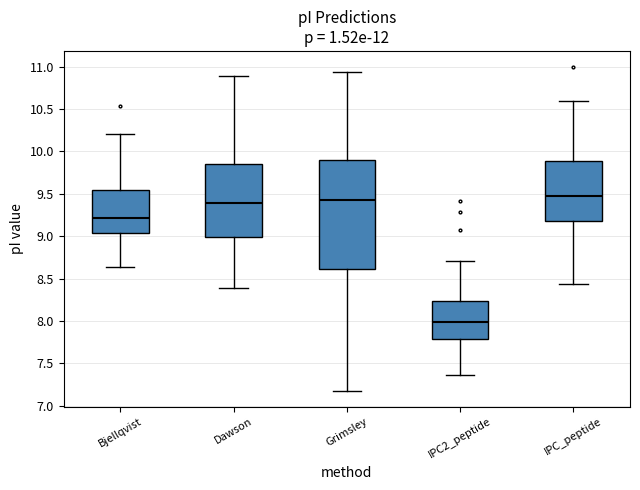

Which box is the tallest, from its lower edge to its upper edge?

Grimsley